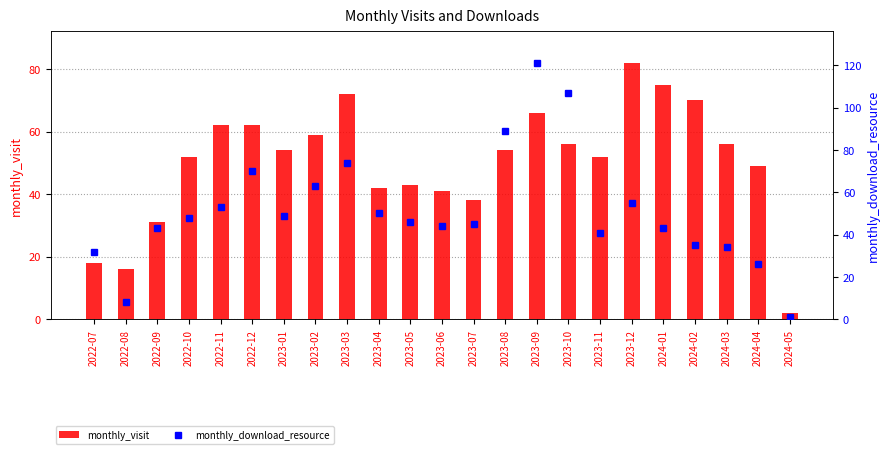

How many series are shown in this chart?

2